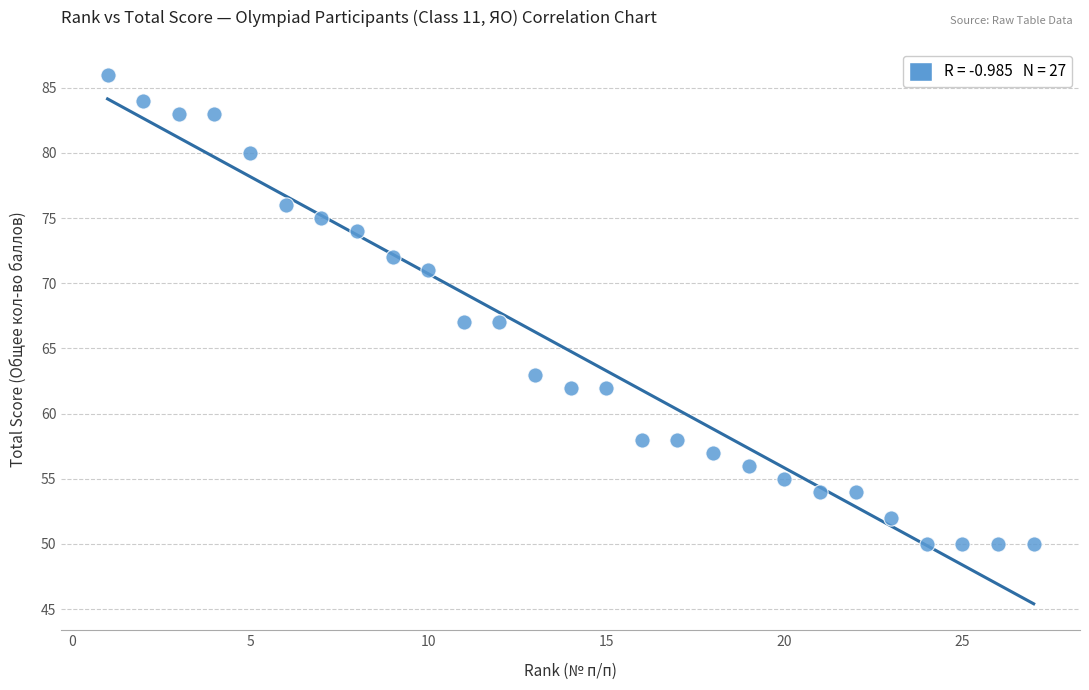

What is the range of X values (max minus min)?

26